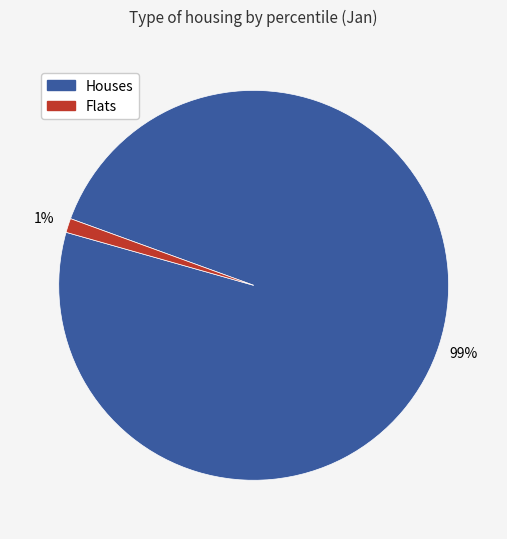

How many slices are in this pie chart?

2